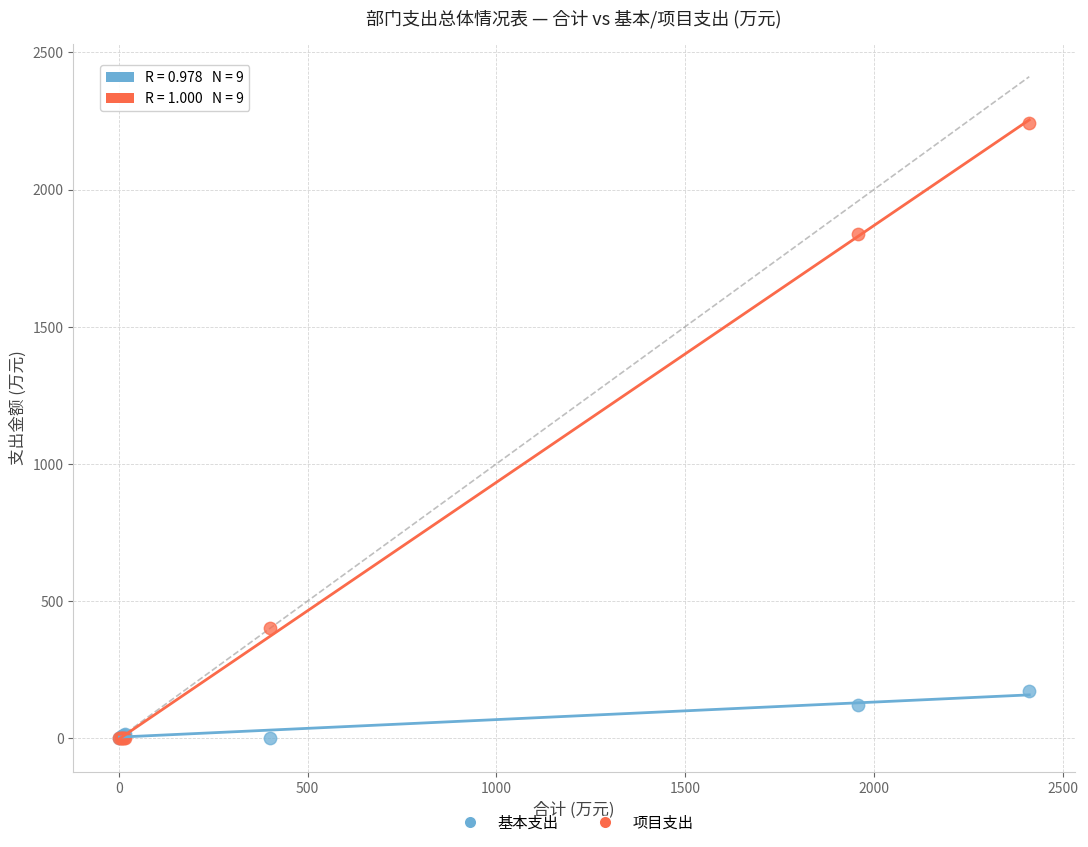

In the 基本支出 series, what Y value is closest to 84?

119.1